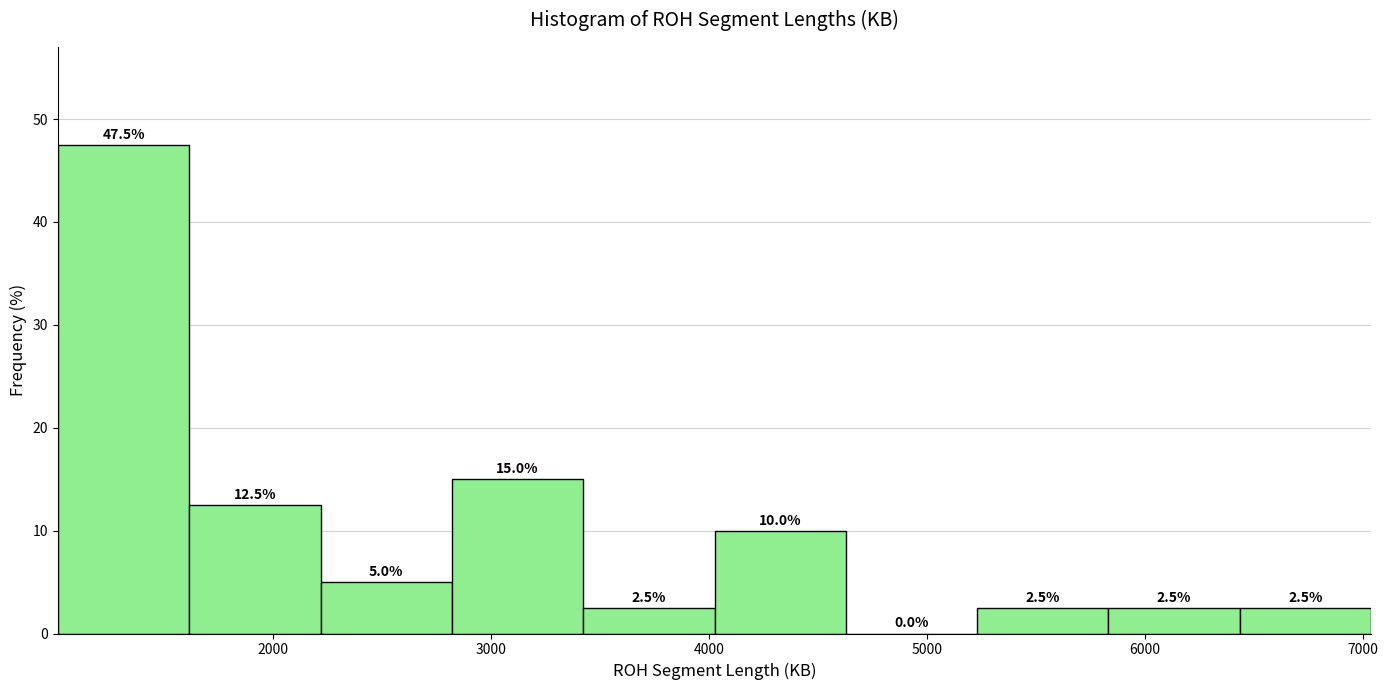

Over which range of the x-axis is the bar tallest?

1000 to 1600